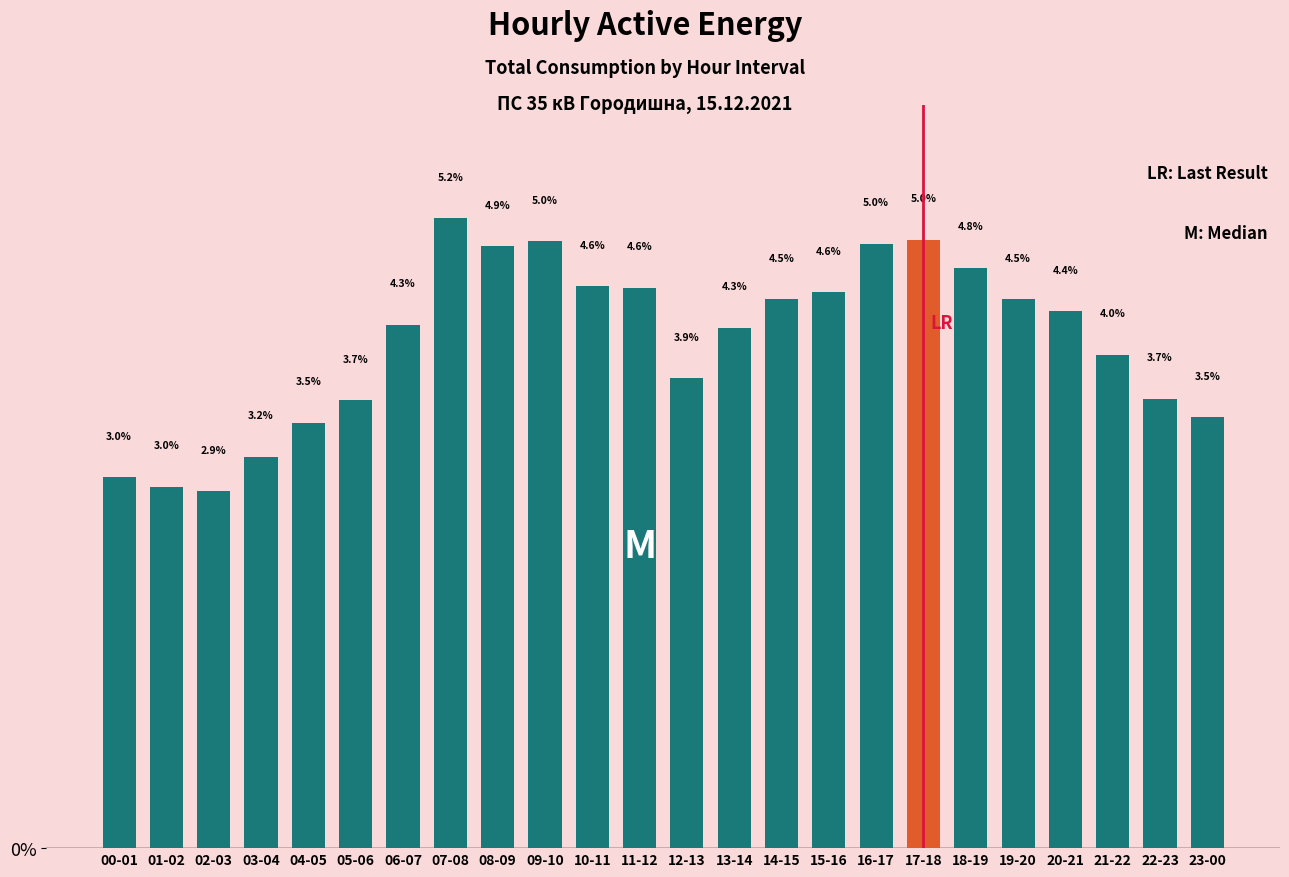

Reading right to left, extract all data points from this chart.

3.5	3.7	4.0	4.4	4.5	4.8	5.0	5.0	4.6	4.5	4.3	3.9	4.6	4.6	5.0	4.9	5.2	4.3	3.7	3.5	3.2	2.9	3.0	3.0